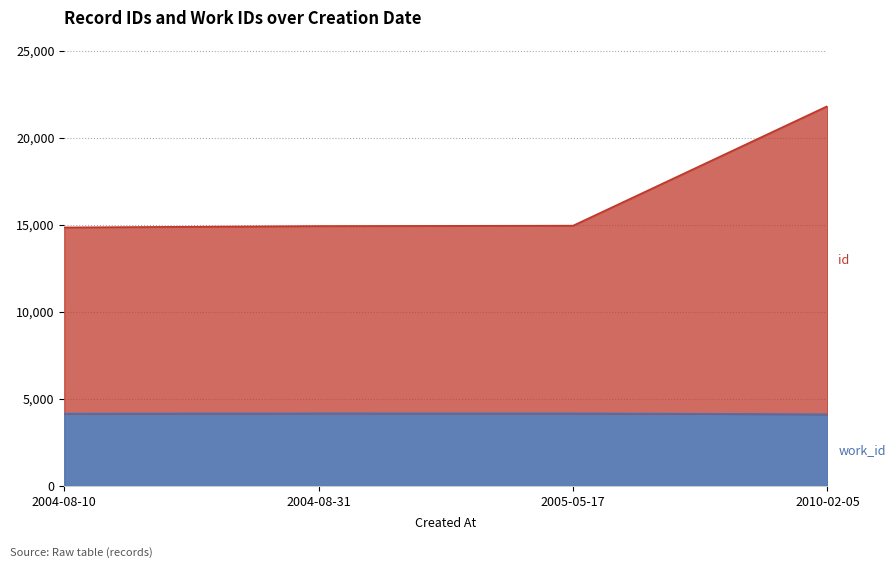

True or false: id and work_id cross at least once.

False